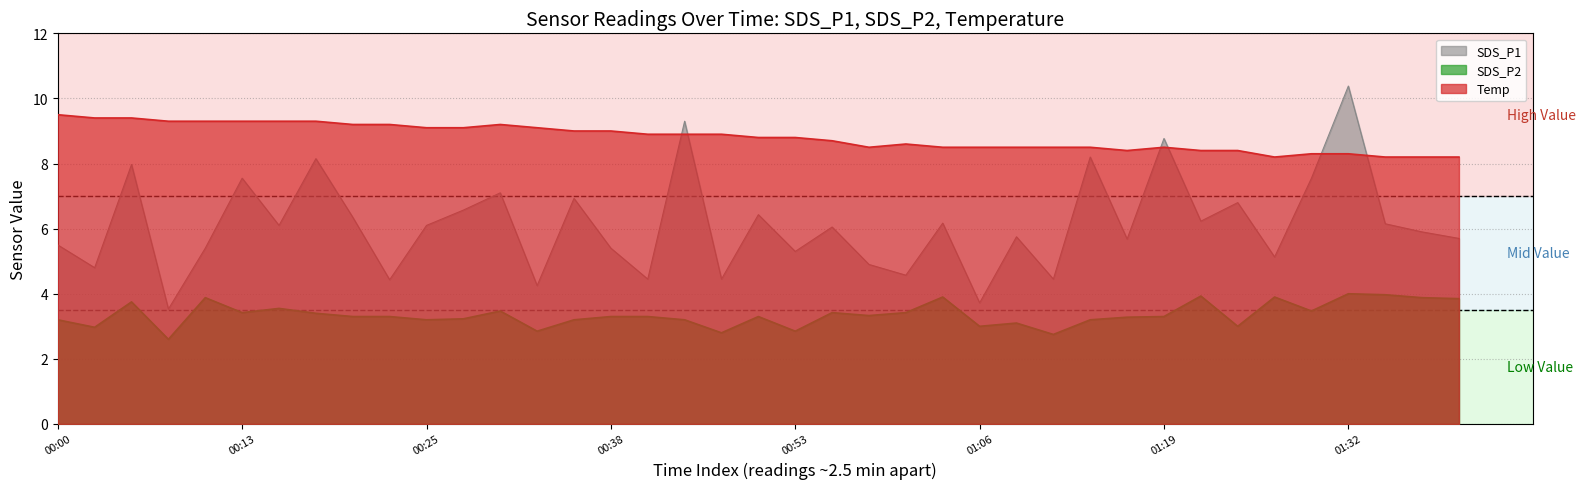

True or false: SDS_P2 and Temp cross at least once.

False